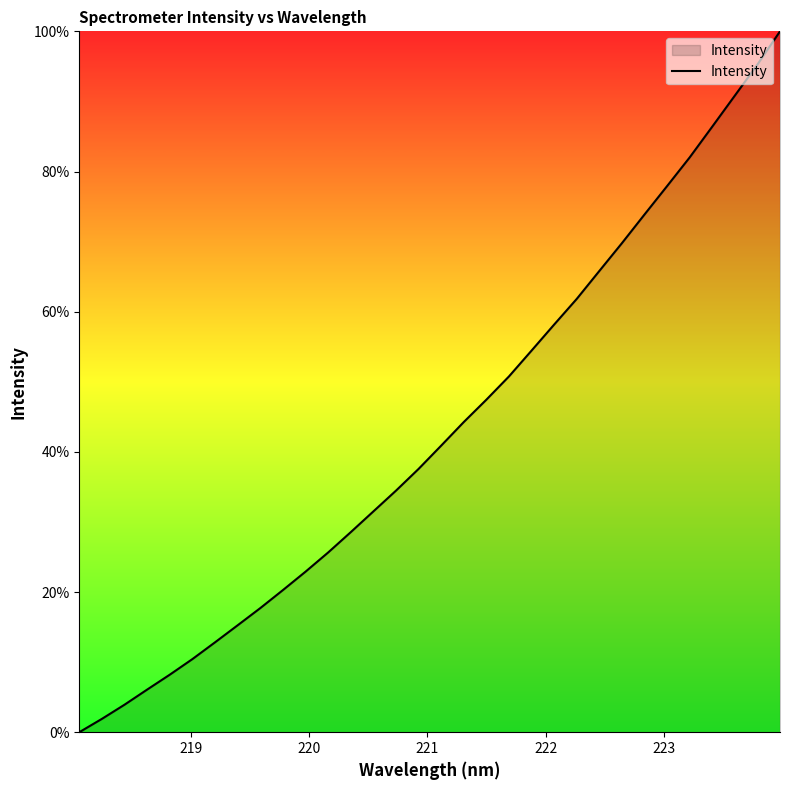

What is the greatest value displayed?

100.0